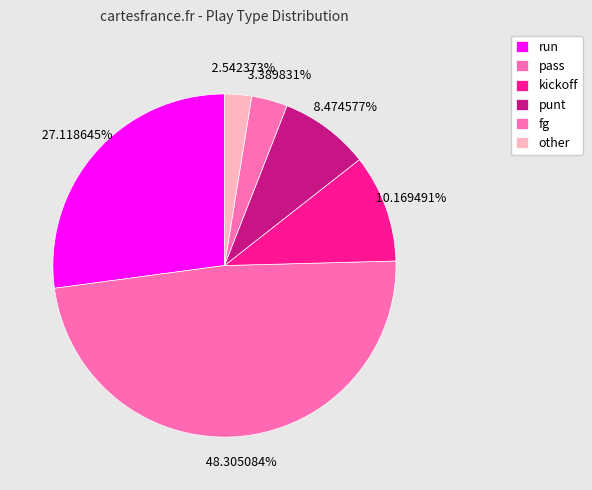

Which slice is the smallest?

other